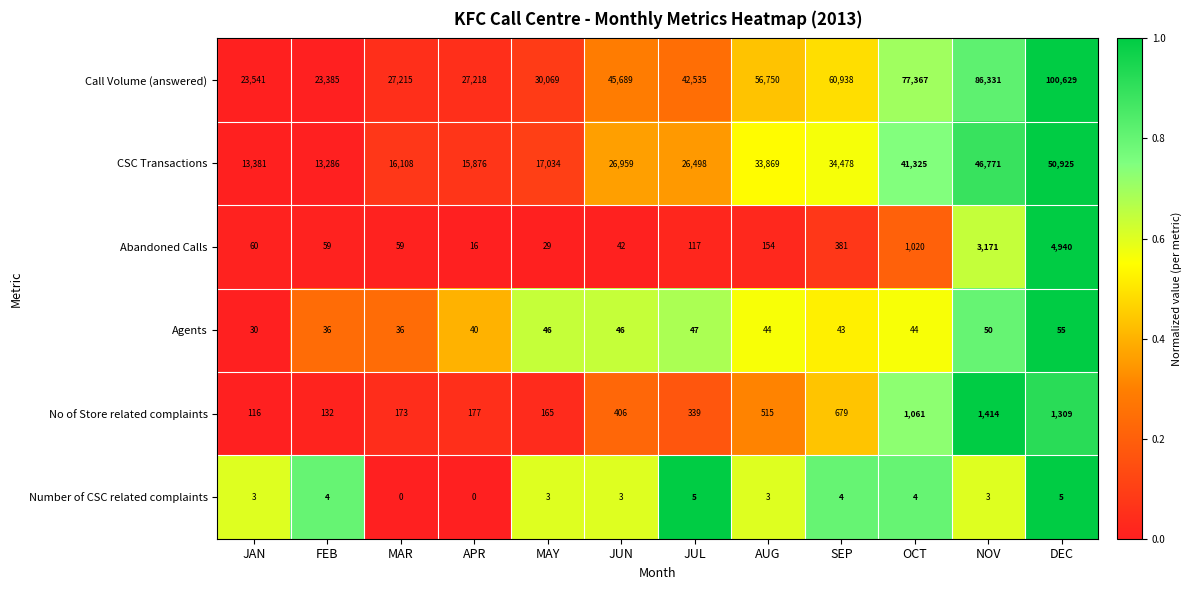

What is the difference between the highest and lowest values at MAR?

27215